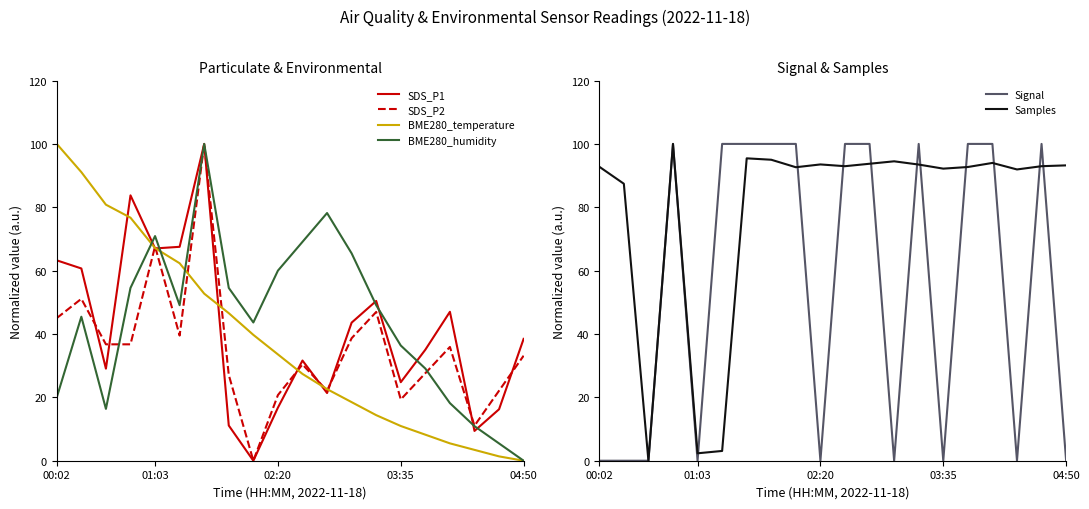

True or false: BME280_humidity has a value of 73.4 at 8.

False